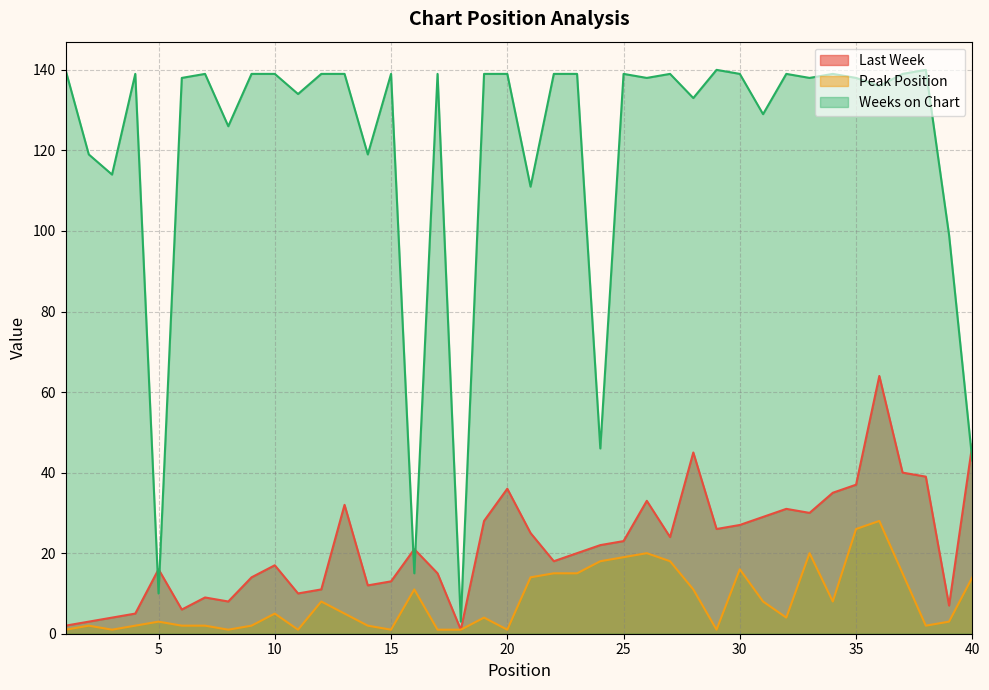

True or false: Weeks on Chart has a value of 69 at 24.

False